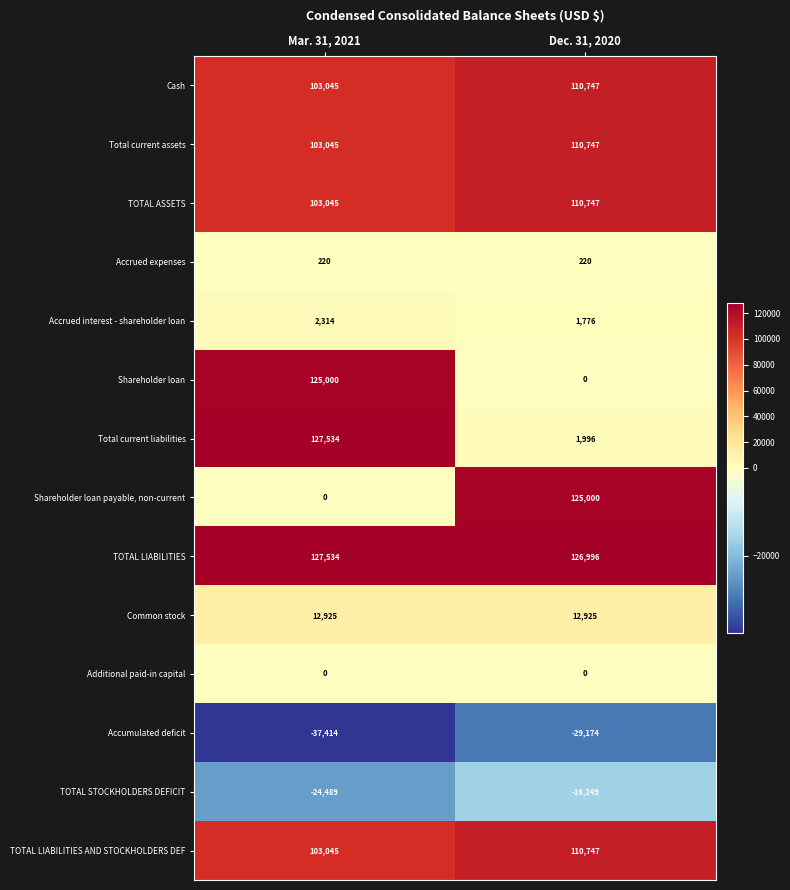

Reading left to right, extract all data points from this chart.

Cash: 103045	110747
Total current assets: 103045	110747
TOTAL ASSETS: 103045	110747
Accrued expenses: 220	220
Accrued interest - shareholder loan: 2314	1776
Shareholder loan: 125000	0
Total current liabilities: 127534	1996
Shareholder loan payable, non-current: 0	125000
TOTAL LIABILITIES: 127534	126996
Common stock: 12925	12925
Additional paid-in capital: 0	0
Accumulated deficit: -37414	-29174
TOTAL STOCKHOLDERS DEFICIT: -24489	-16249
TOTAL LIABILITIES AND STOCKHOLDERS DEF: 103045	110747